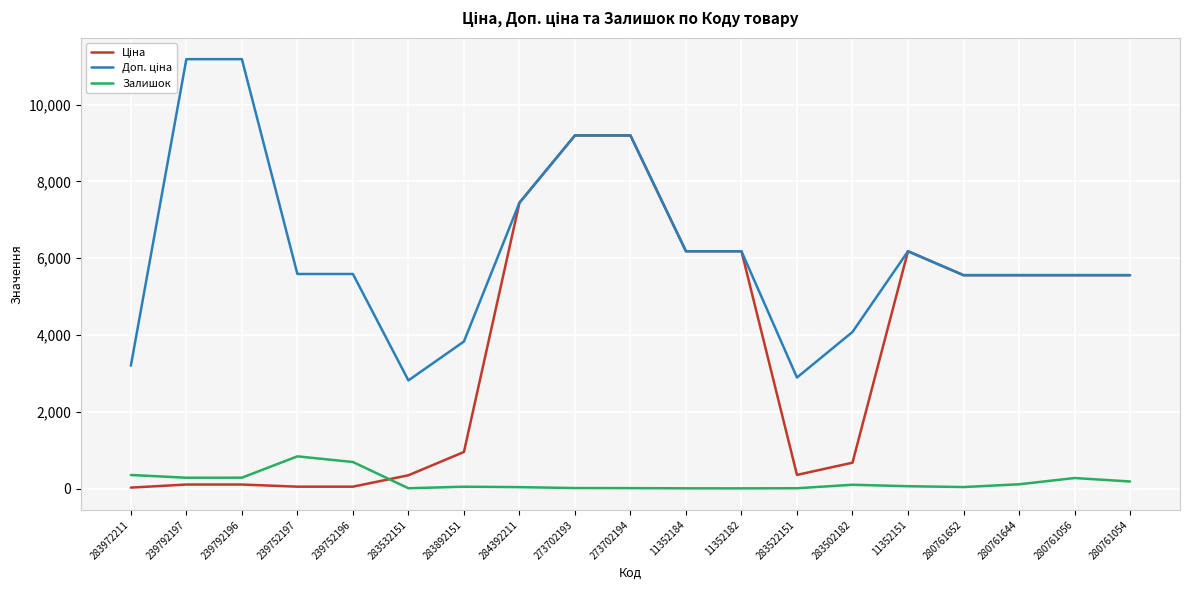

Does the chart have visible grid lines?

Yes